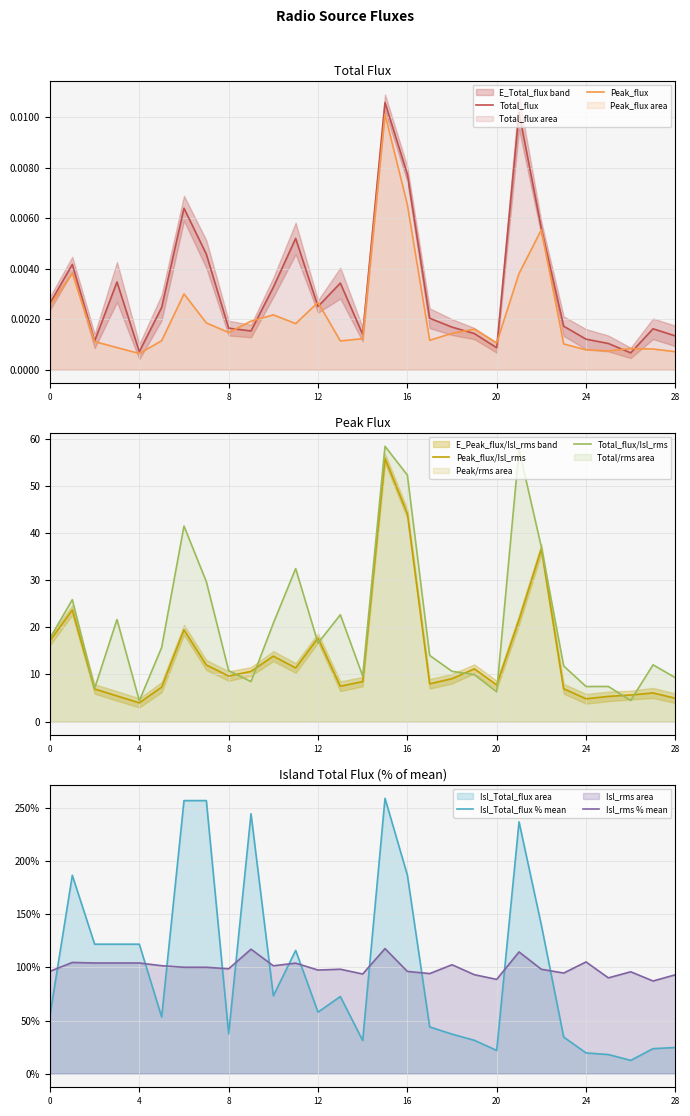

Which category has the lowest value in the Total_flux series?

26